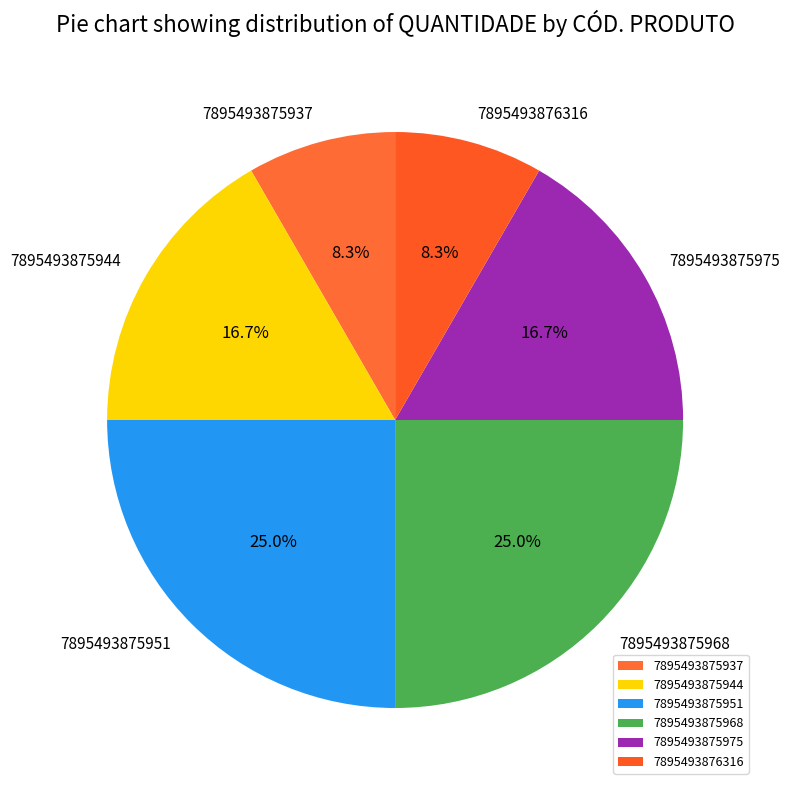

What is the ratio of the value at 7895493876316 to the value at 7895493875975?

0.5